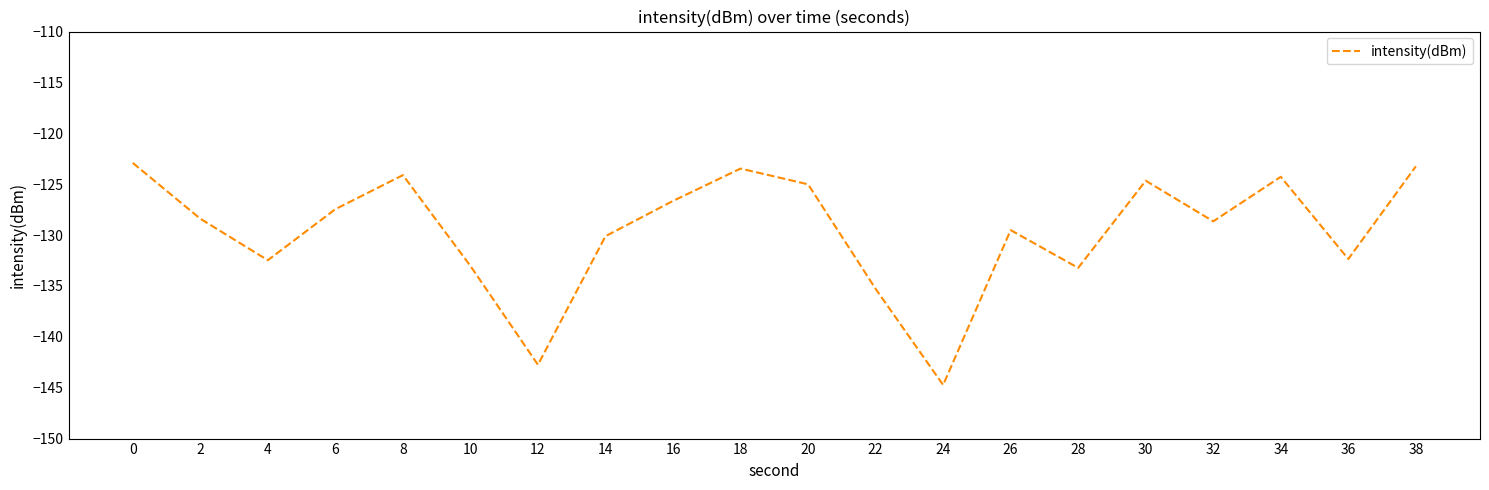

Between 10 and 24, which is larger?

10